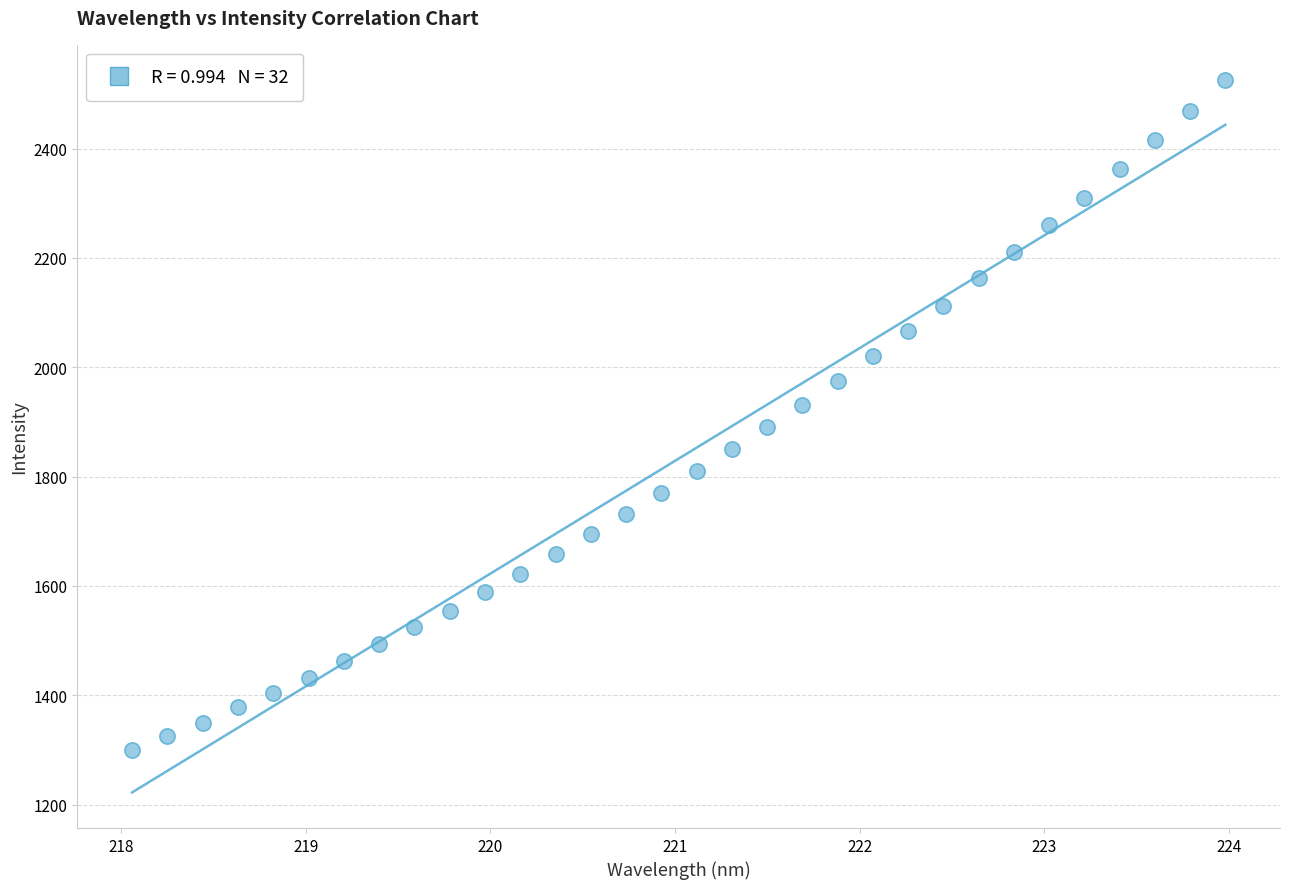

What is the range of Y values (max minus min)?

1224.2